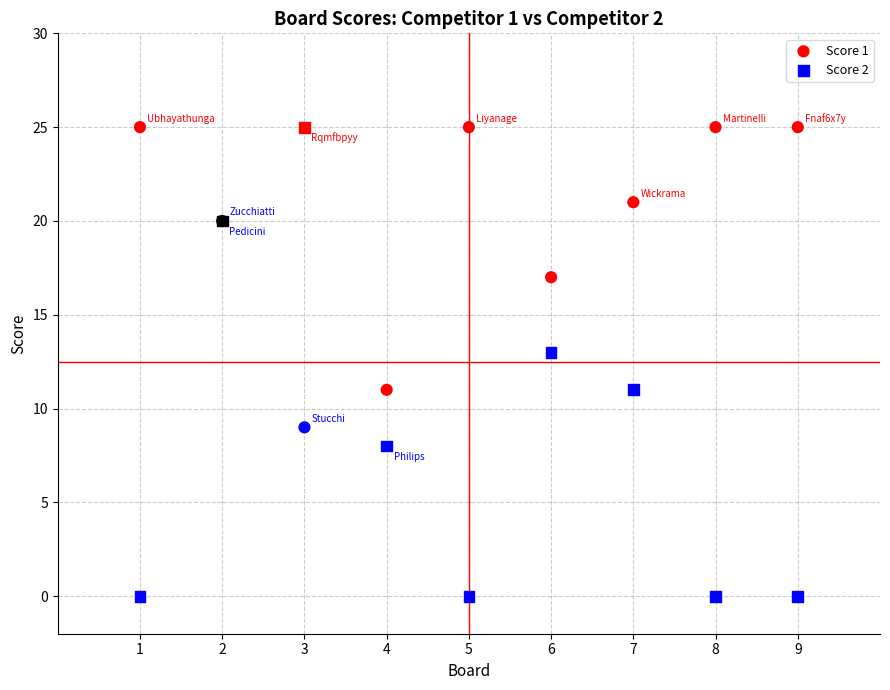

What is the X range (max minus min) for the scatter plot?

8